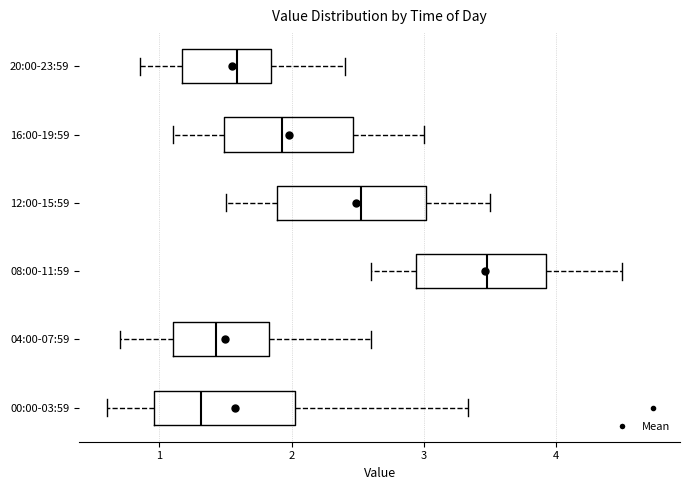

Where does the left whisker of the box for 12:00-15:59 end on the x-axis? The values are not printed on the chart, so give them approximately, as read against the axis.

1.5